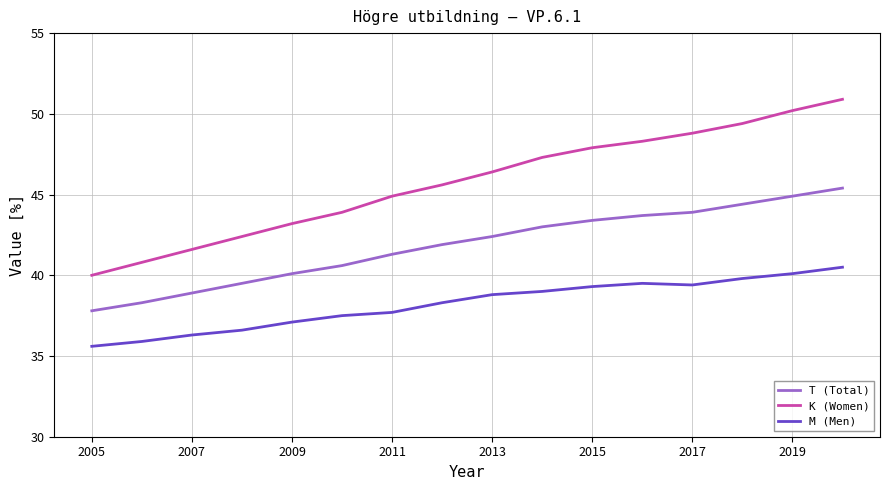

List the series in order of their overall mean, lowest first.

M (Men), T (Total), K (Women)